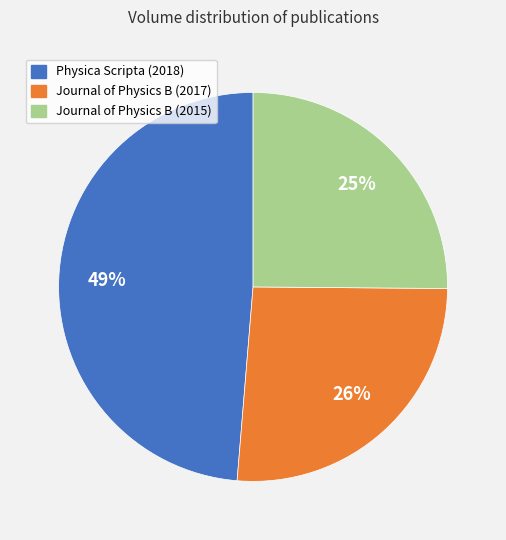

Is the sum of Physica Scripta (2018) and Journal of Physics B (2015) greater than half?

Yes